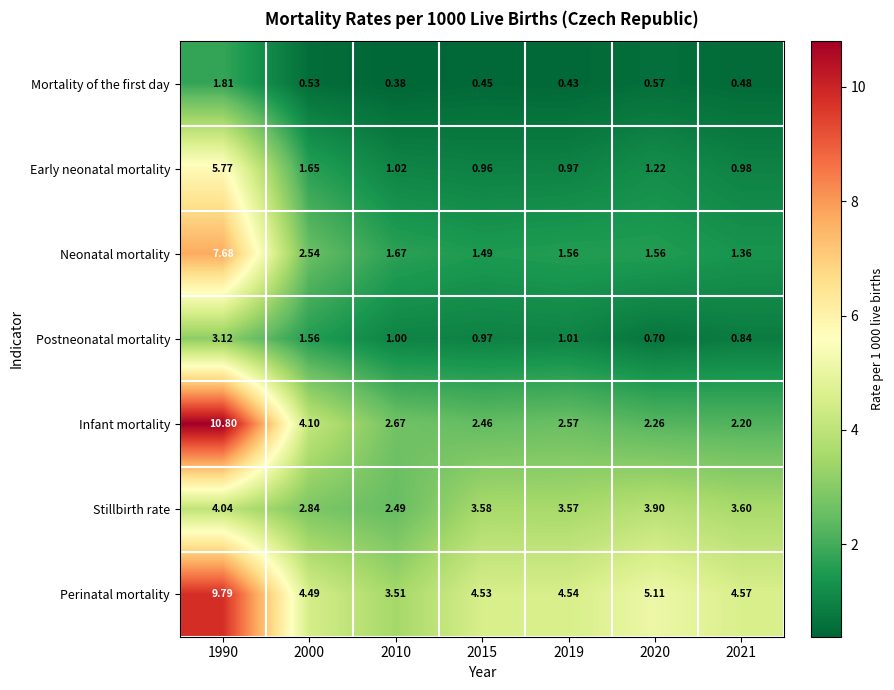

At 1990, list the series in order from smallest to largest.

Mortality of the first day, Postneonatal mortality, Stillbirth rate, Early neonatal mortality, Neonatal mortality, Perinatal mortality, Infant mortality